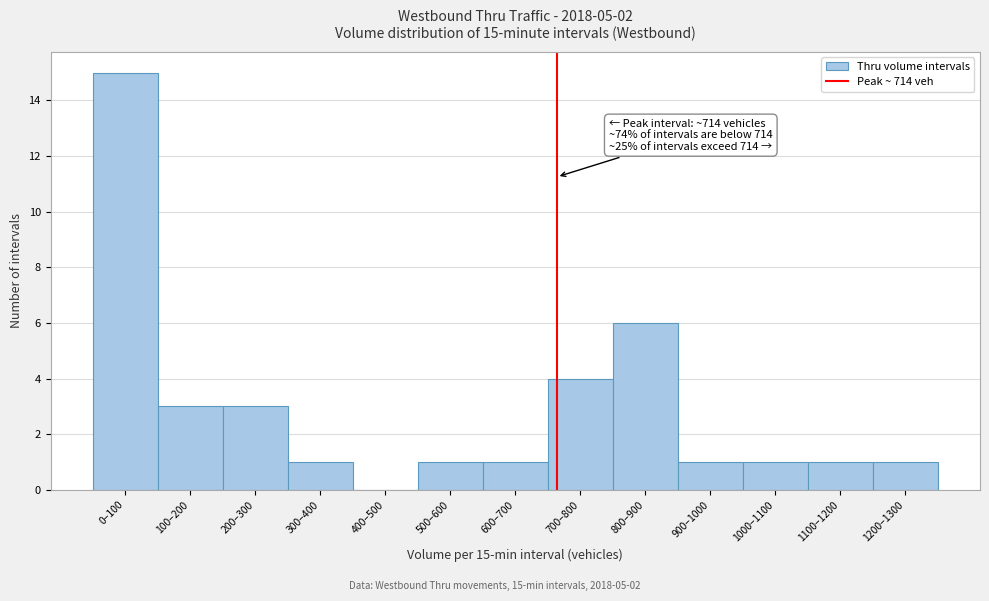

What is the ratio of the value at 1200–1300 to the value at 500–600?

1.0